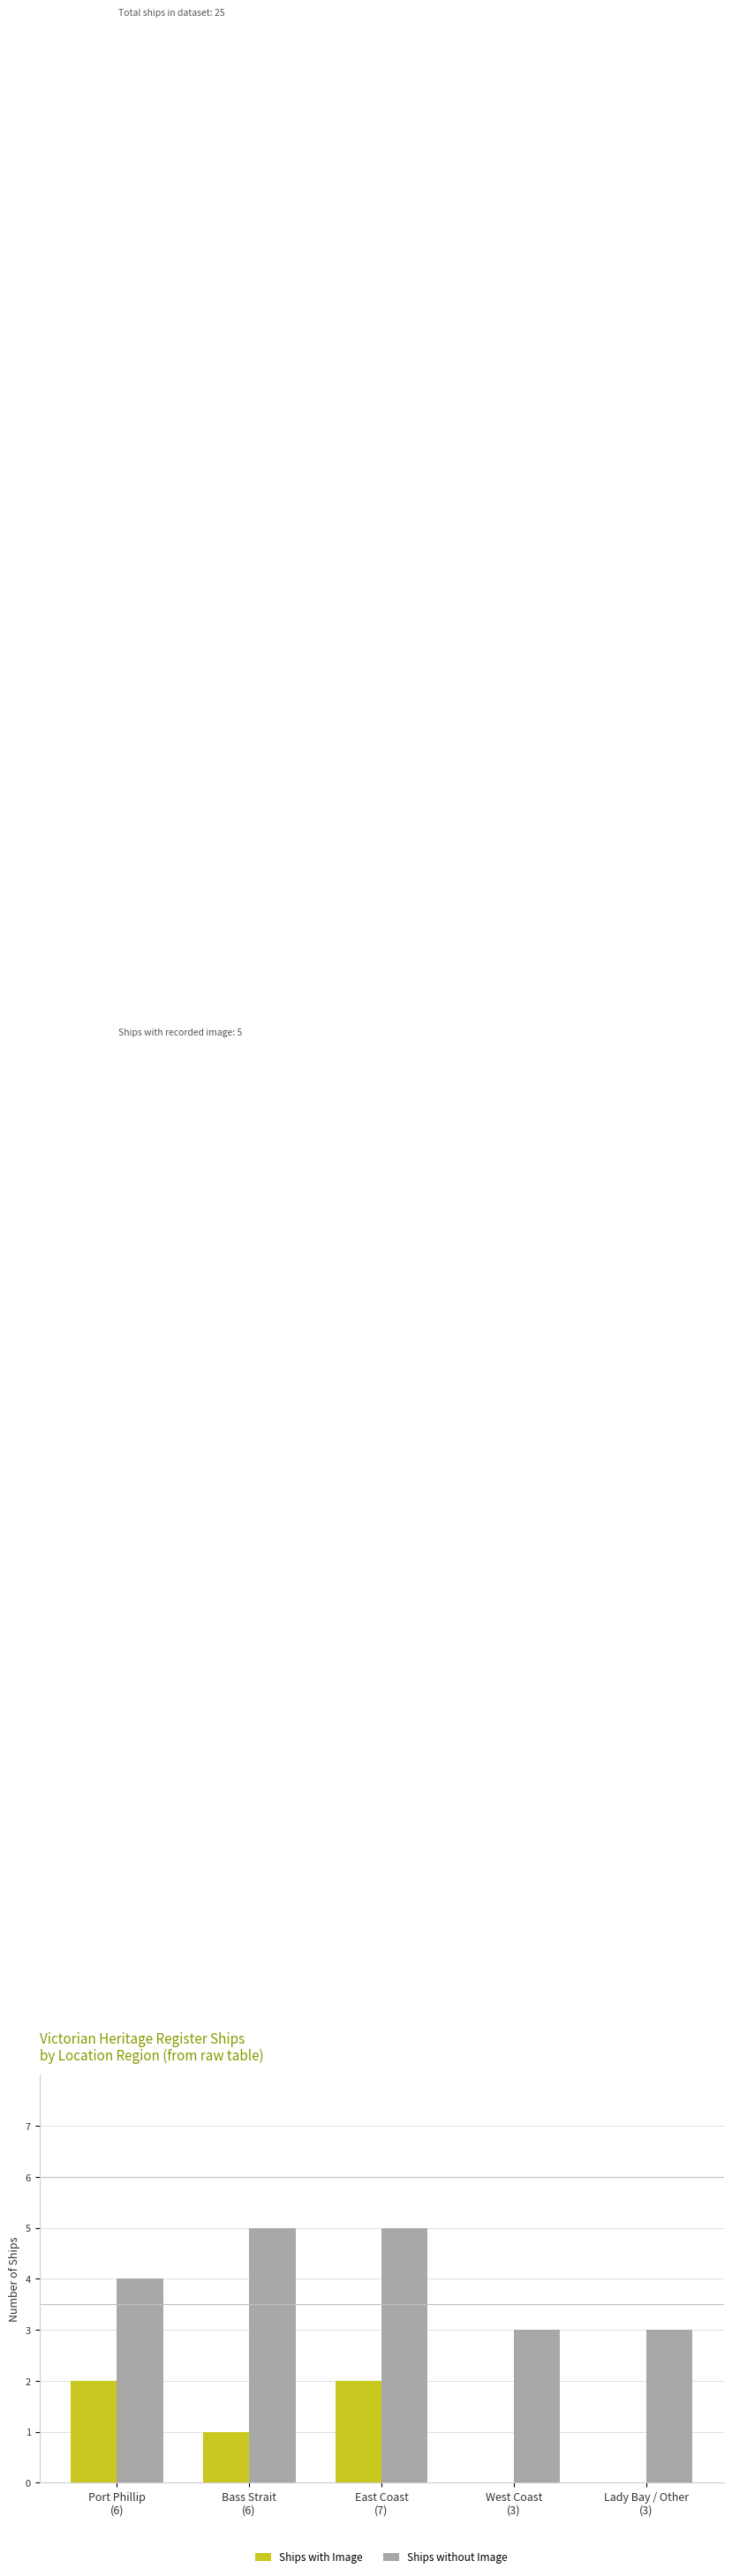

What is the greatest value displayed?

5